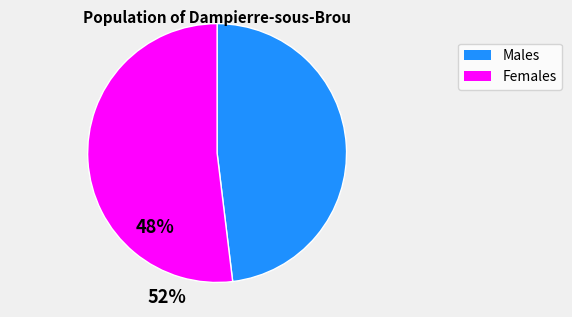

Between Females and Males, which is larger?

Females